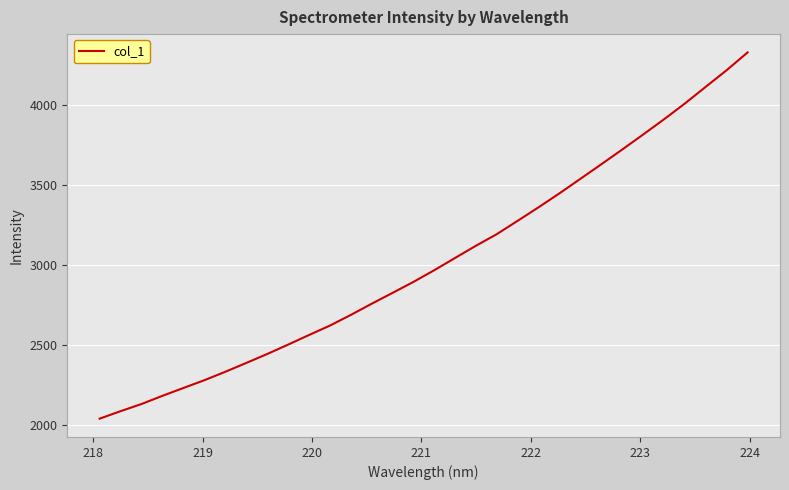

What is the minimum value shown in the chart?

2039.0